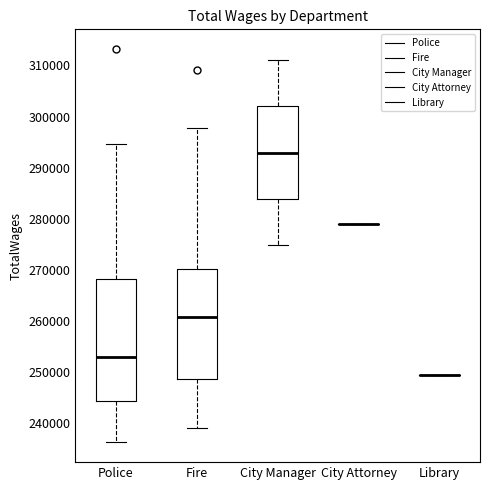

Reading left to right, transcribe this box plot: for each box, give where its median line is, the range the box spans, and where its two whiskers end, as read against the y-axis. The values are not printed on the chart, so give them approximately, as read against the axis.

Police: median 253000, box 244000 to 268000, whiskers 236000 to 295000
Fire: median 261000, box 249000 to 270000, whiskers 239000 to 298000
City Manager: median 293000, box 284000 to 302000, whiskers 275000 to 311000
City Attorney: box collapsed to a line at 279000, whiskers 279000 to 279000
Library: box collapsed to a line at 249000, whiskers 249000 to 249000